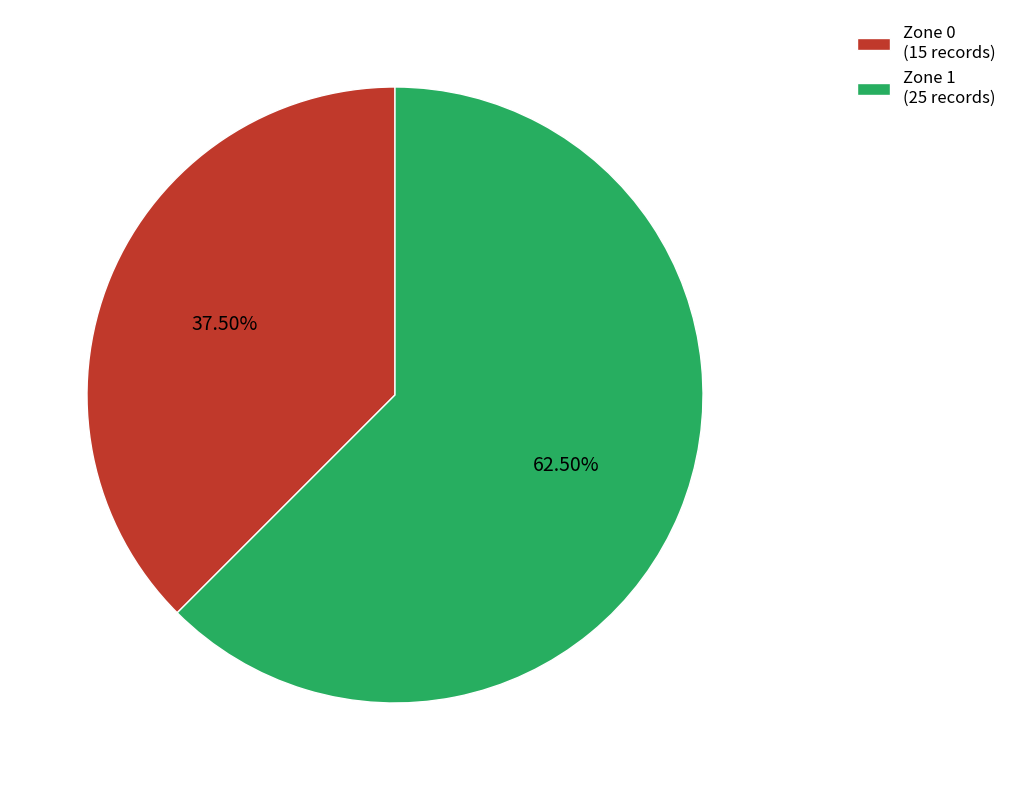

Between Zone 0 and Zone 1, which is larger?

Zone 1